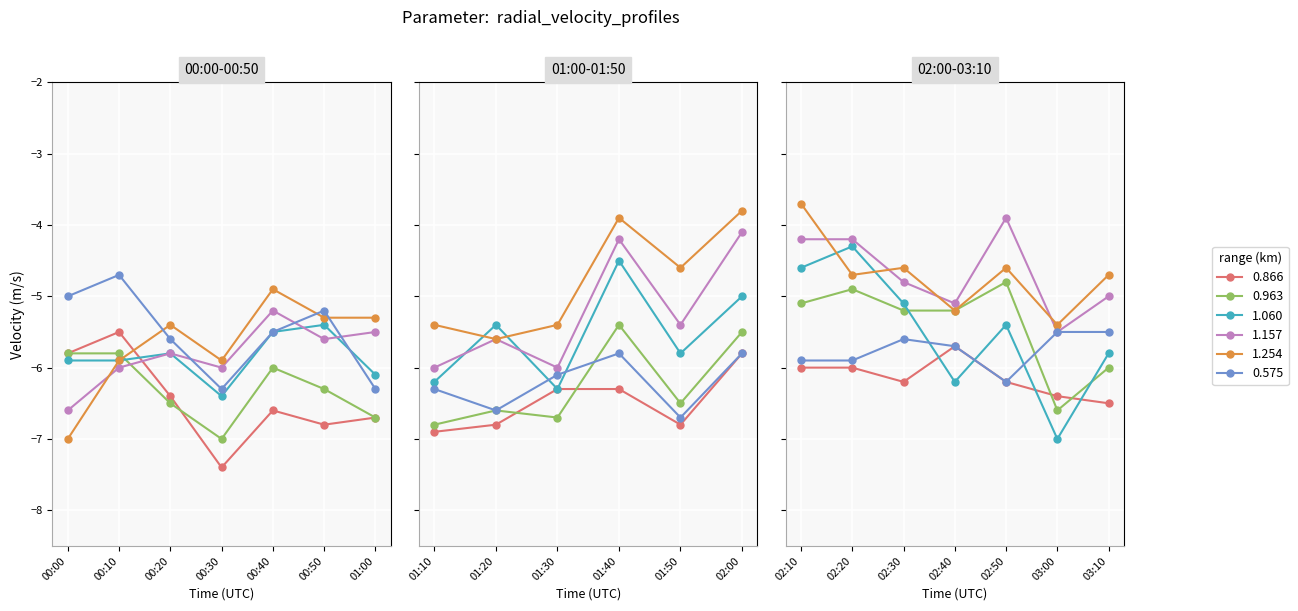

True or false: 0.866 has more than 1 interior local peaks.

True